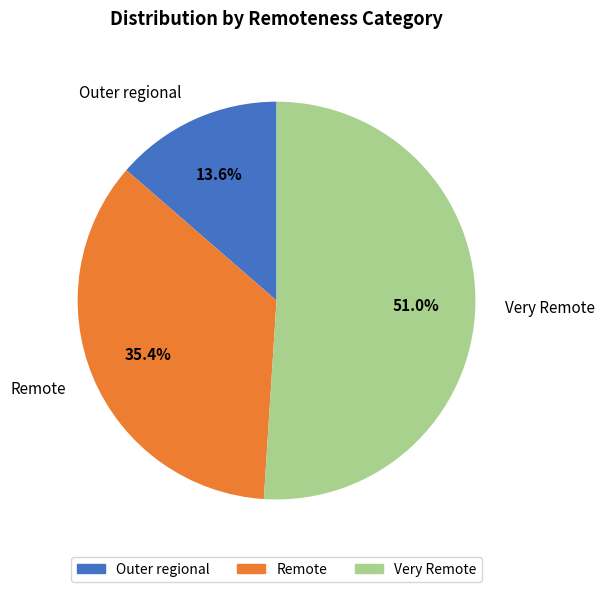

How many slices are in this pie chart?

3